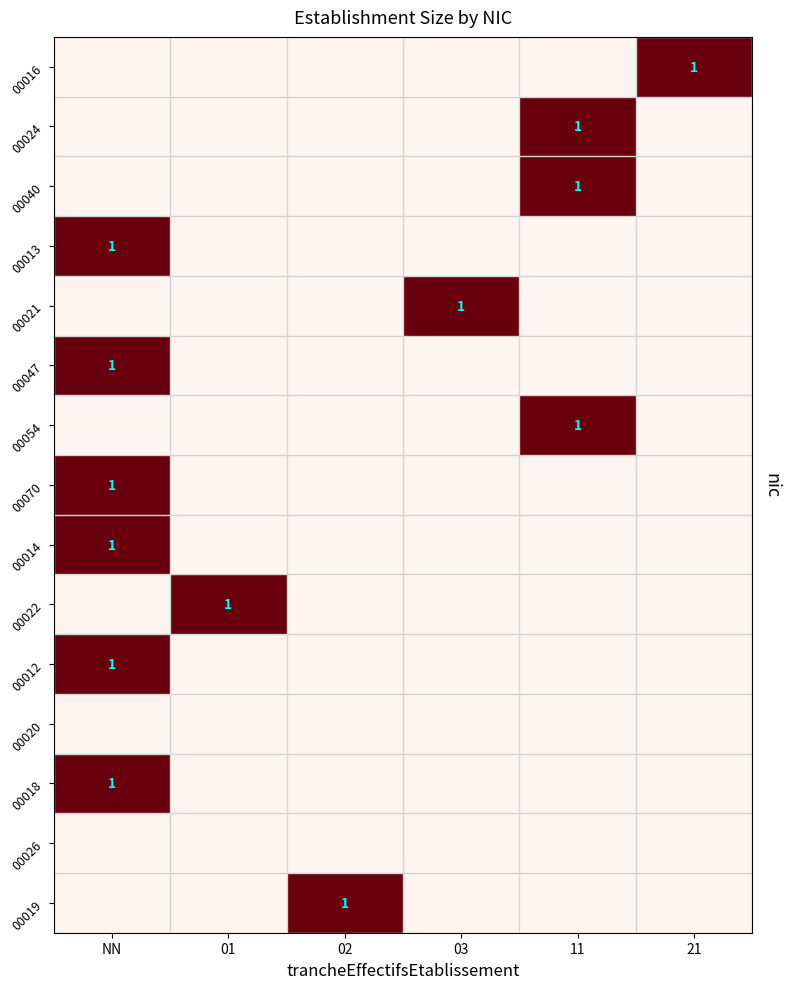

True or false: 00016 has a value of 0 at NN.

True